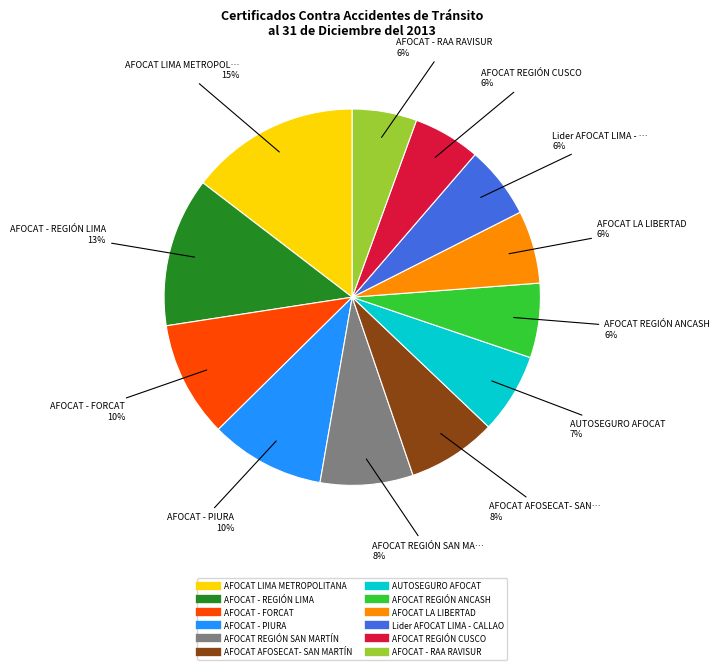

Is it true that AFOCAT - REGIÓN LIMA is 13% of the pie?

True